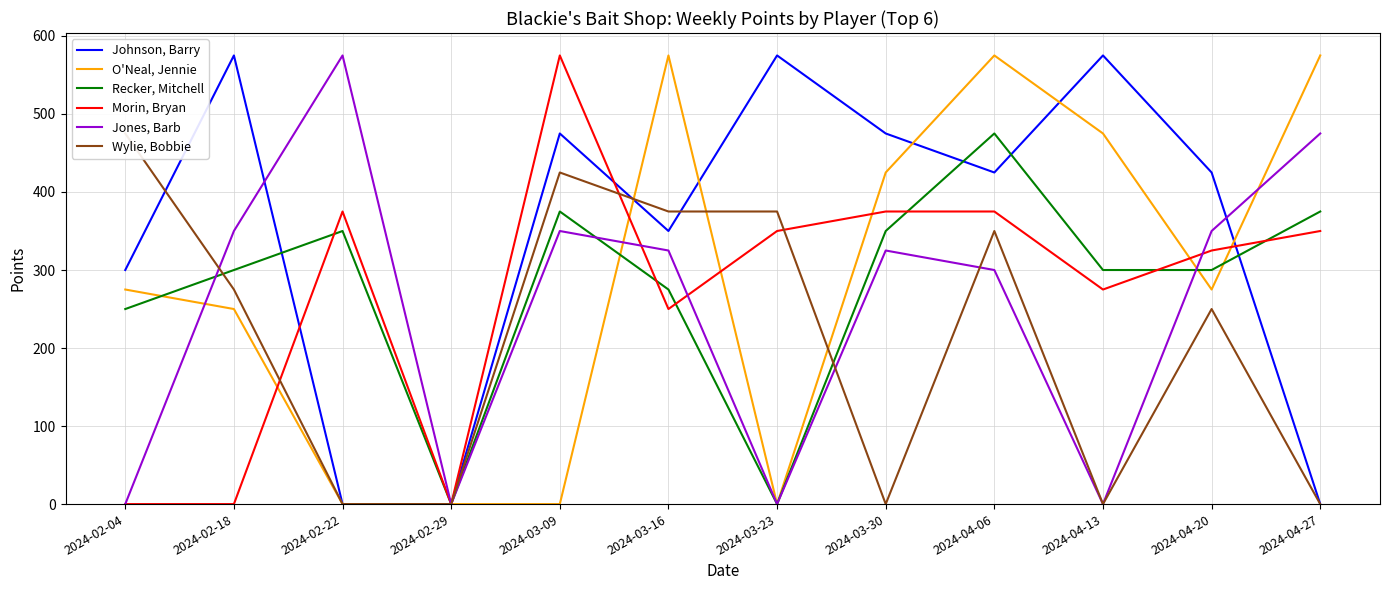

Which series has the largest total across all categories?

Johnson, Barry